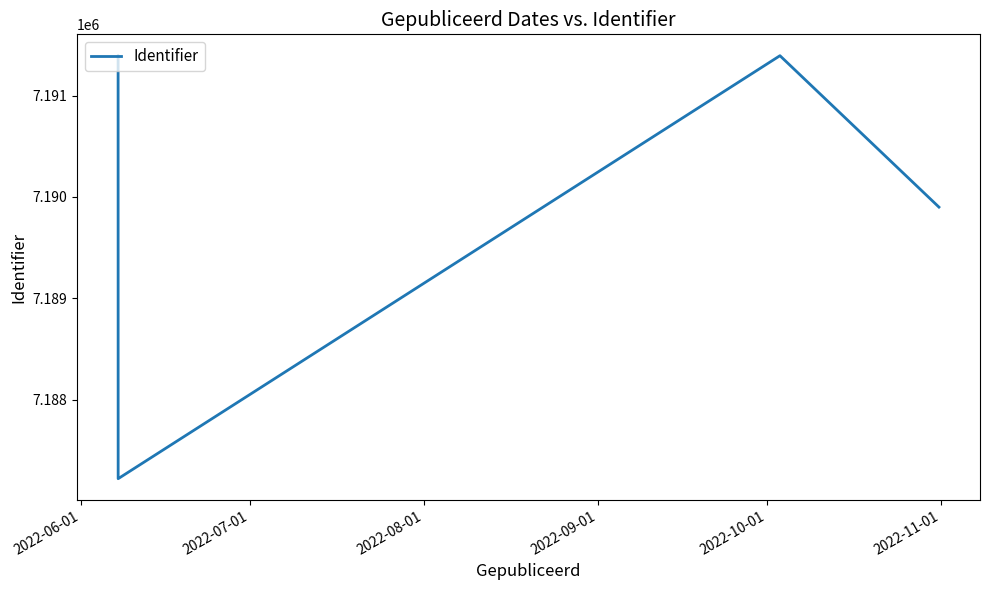

What is the difference between the maximum and second lowest values?

1495